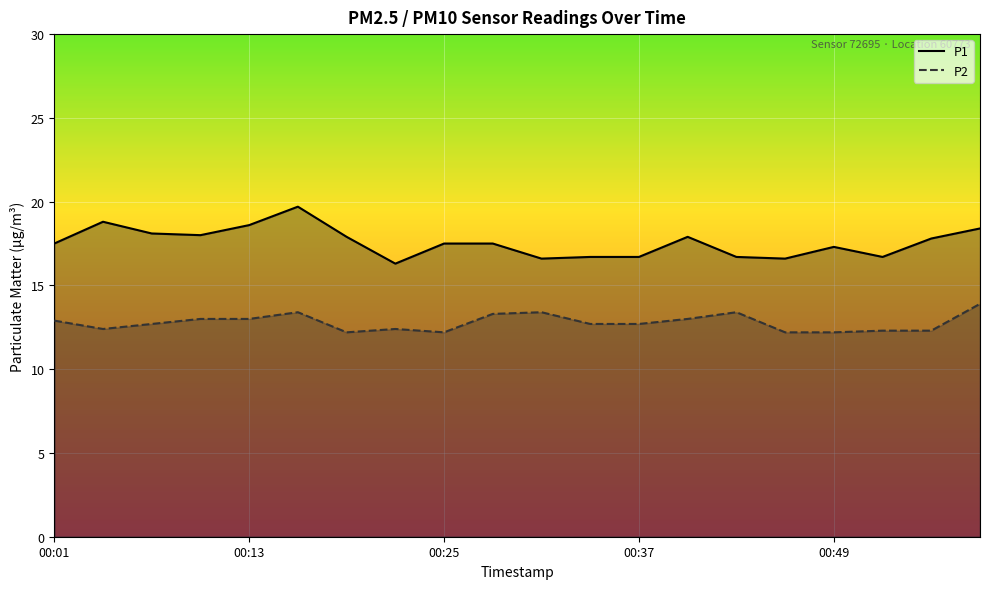

True or false: P2 and P1 cross at least once.

False